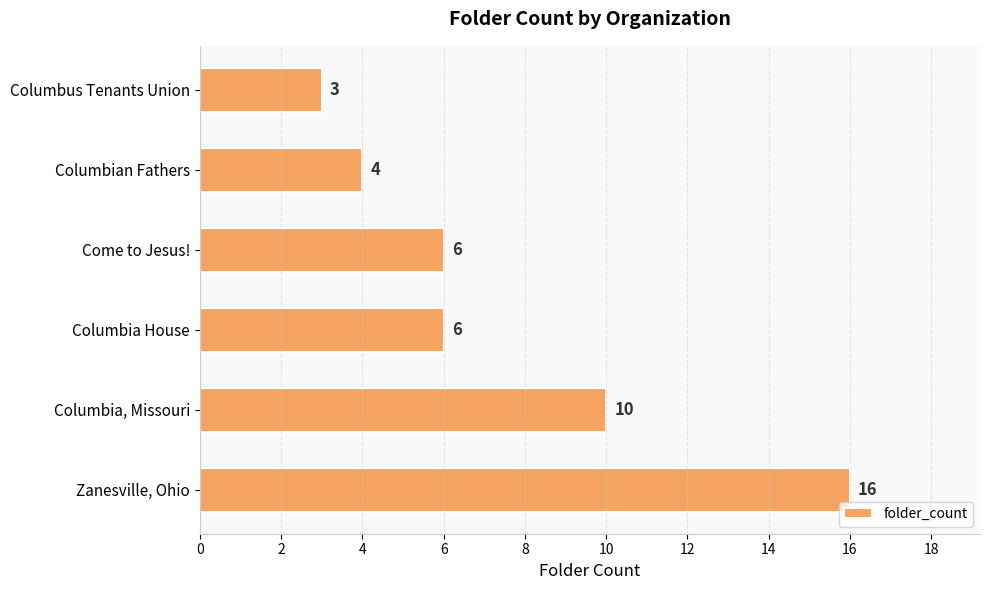

At which category does the chart reach its peak across all series?

Zanesville, Ohio